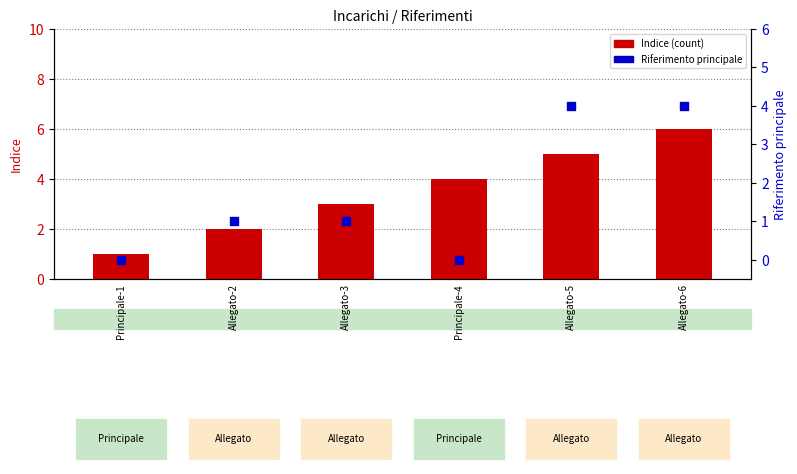

Which series reaches the minimum Y coordinate?

Riferimento principale